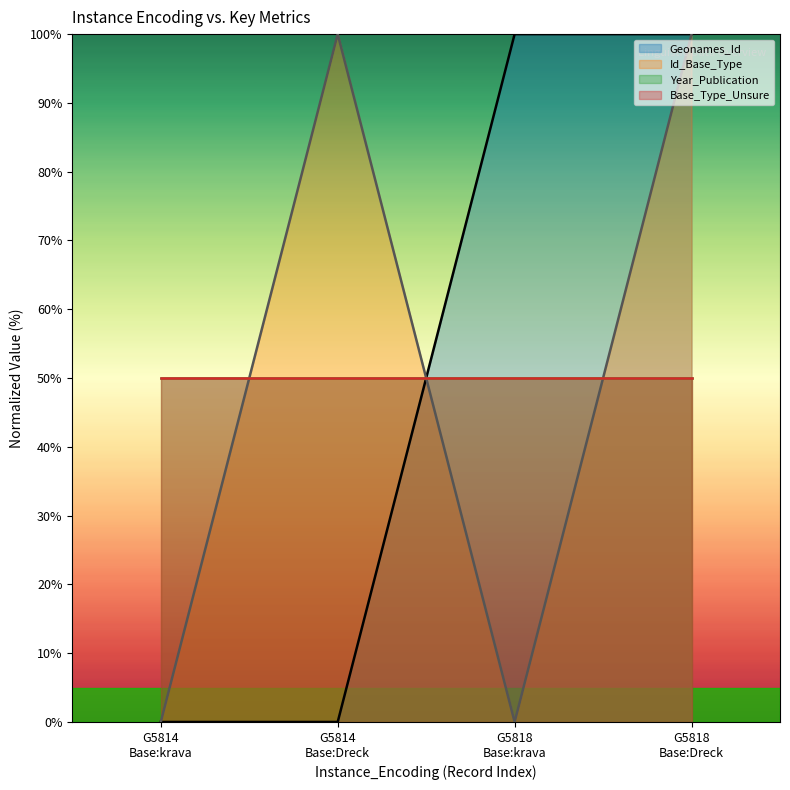

What is the highest value of the Geonames_Id series?

100